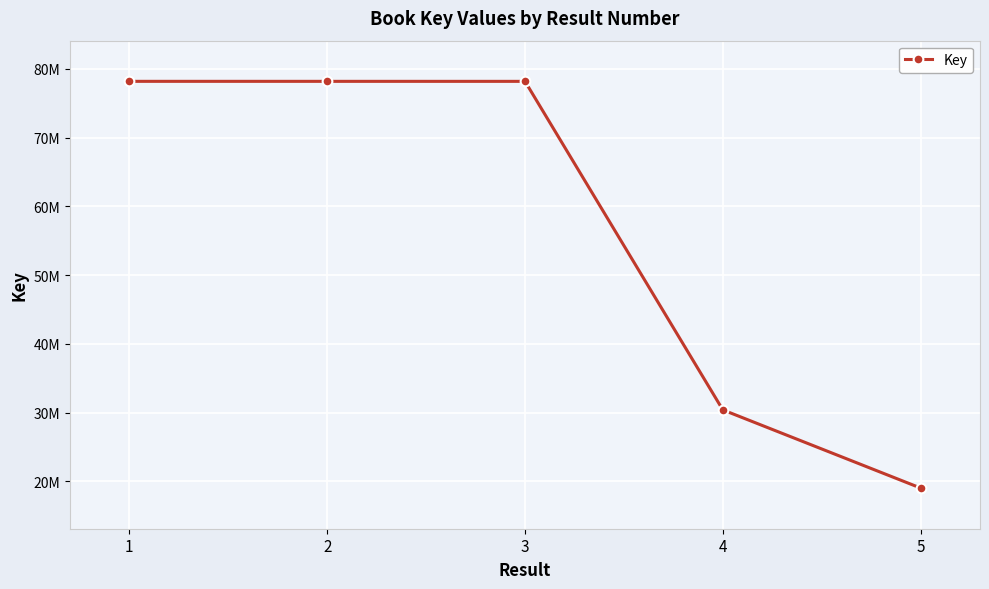

True or false: there are more than 1 points higher than both neighbors.

False